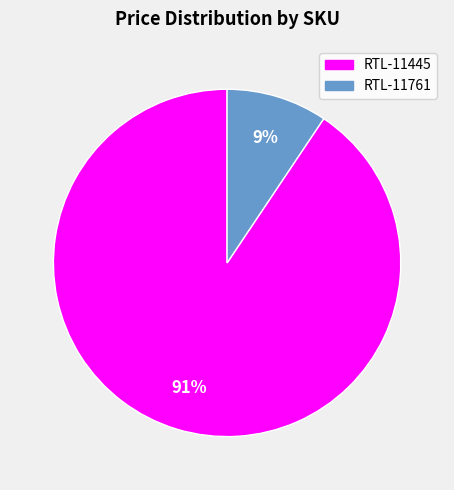

To the nearest percent, what percentage of the pie is RTL-11445?

91%